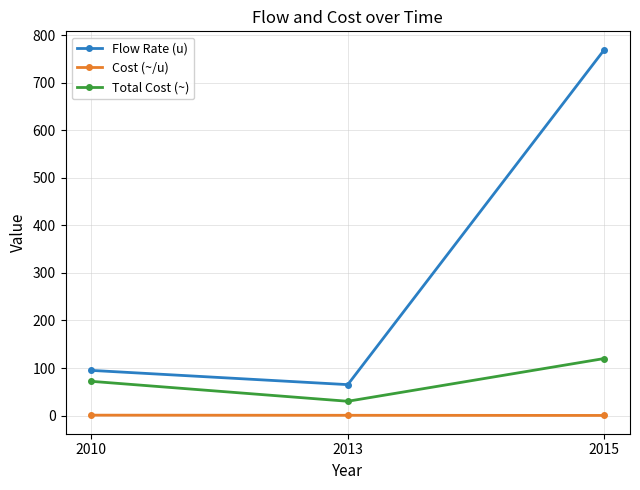

What is the difference between the maximum and minimum values in the Flow Rate (u) series?

705.0